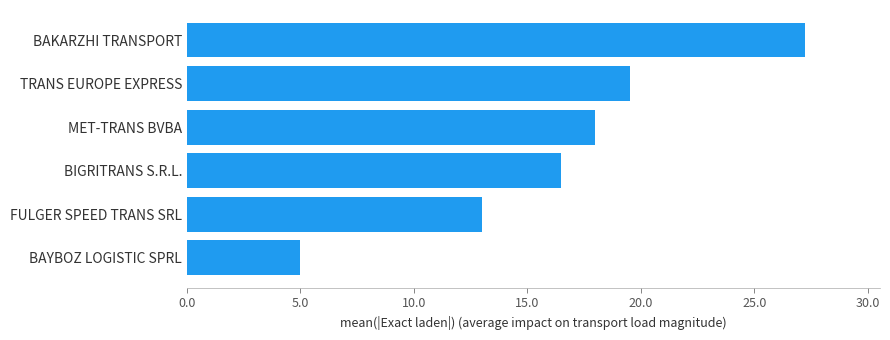

What is the minimum value shown in the chart?

5.0